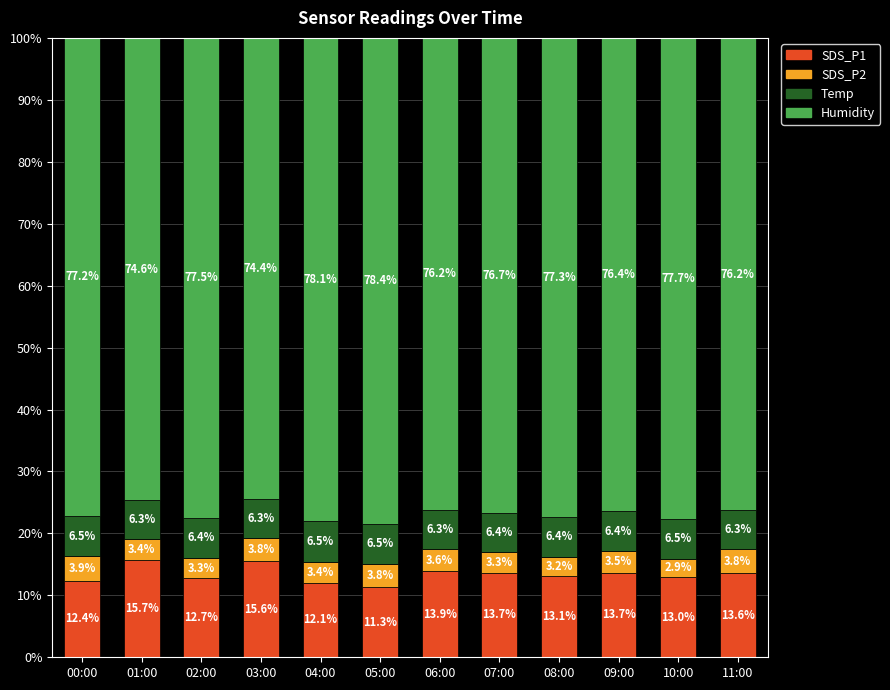

What is the lowest value of the SDS_P1 series?

11.3